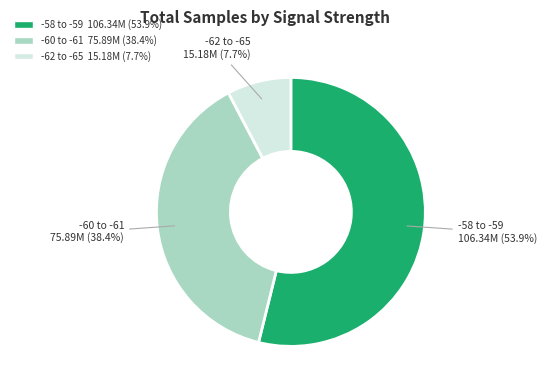

Does any single category account for the majority?

Yes